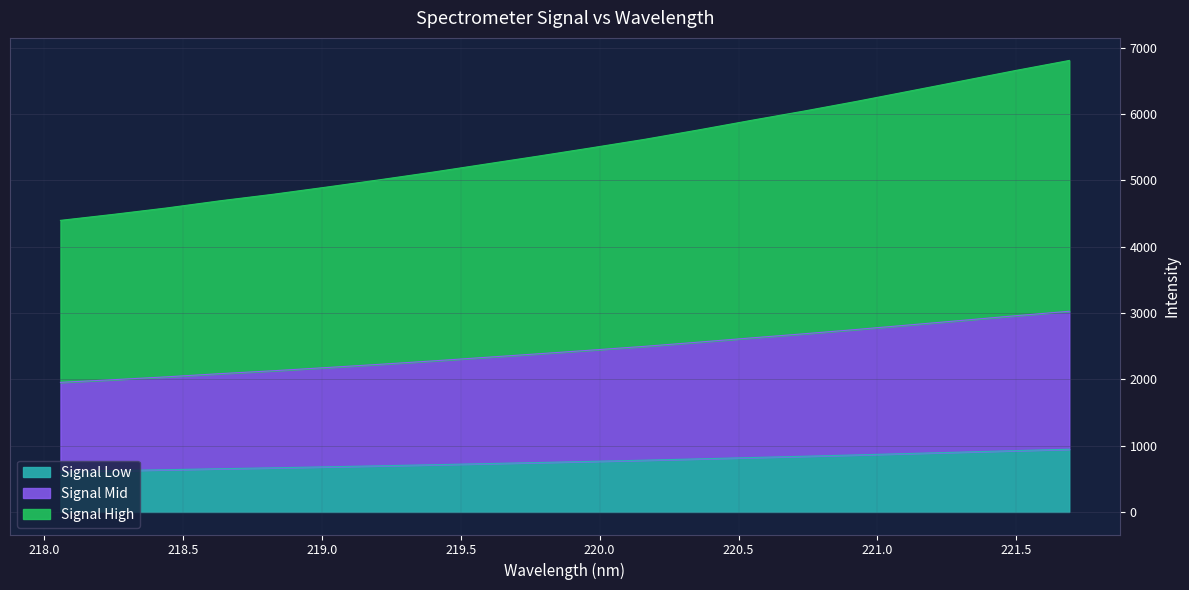

What is the difference between the maximum and minimum values?

334.8